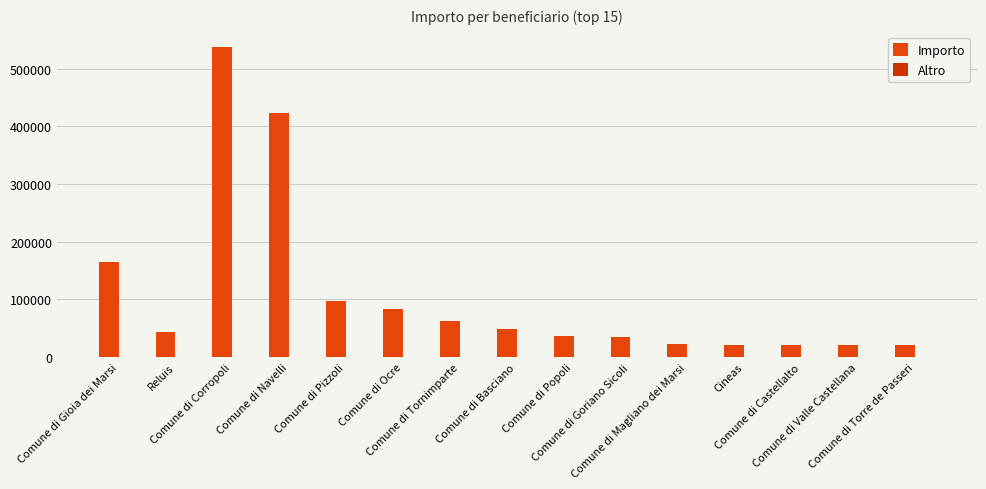

How many distinct data groups are displayed?

1